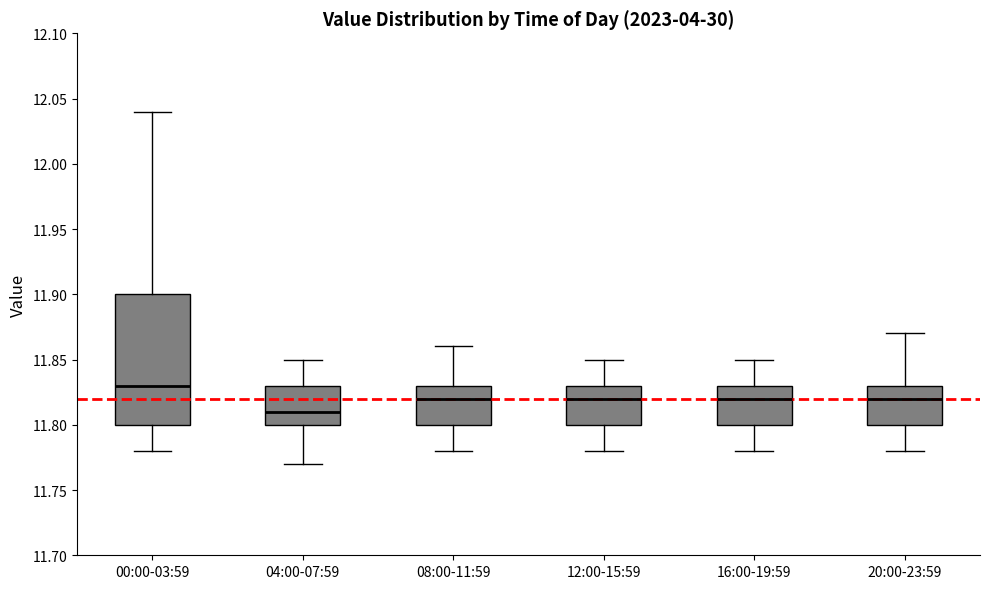

Which box is the tallest, from its lower edge to its upper edge?

00:00-03:59